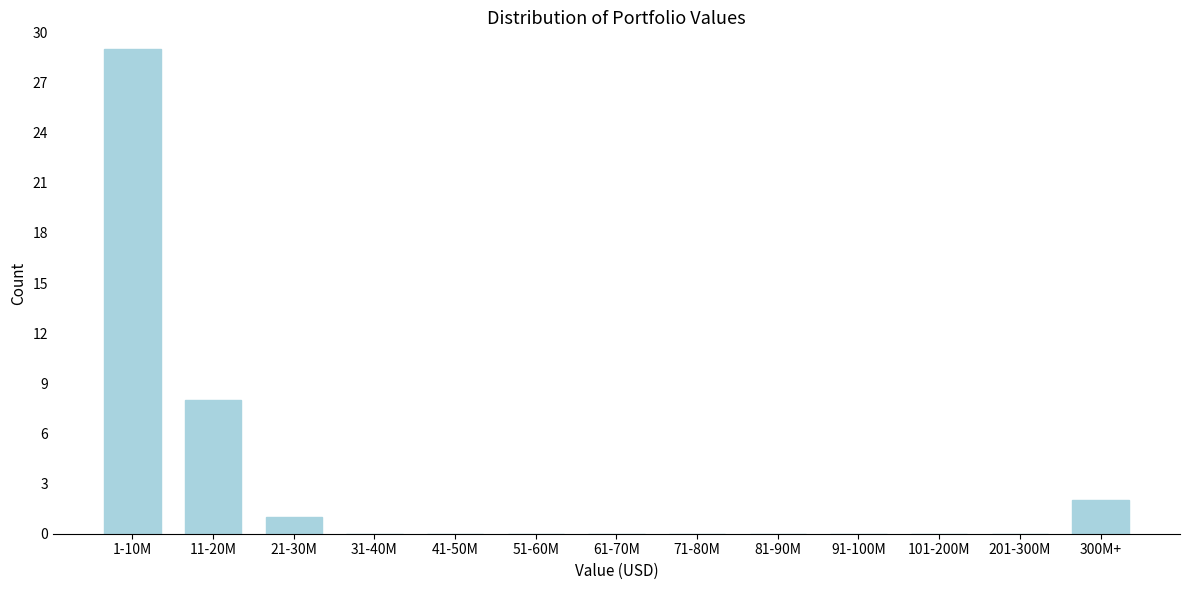

Reading right to left, what are all the values shown in this chart?

300M+=2	201-300M=0	101-200M=0	91-100M=0	81-90M=0	71-80M=0	61-70M=0	51-60M=0	41-50M=0	31-40M=0	21-30M=1	11-20M=8	1-10M=29